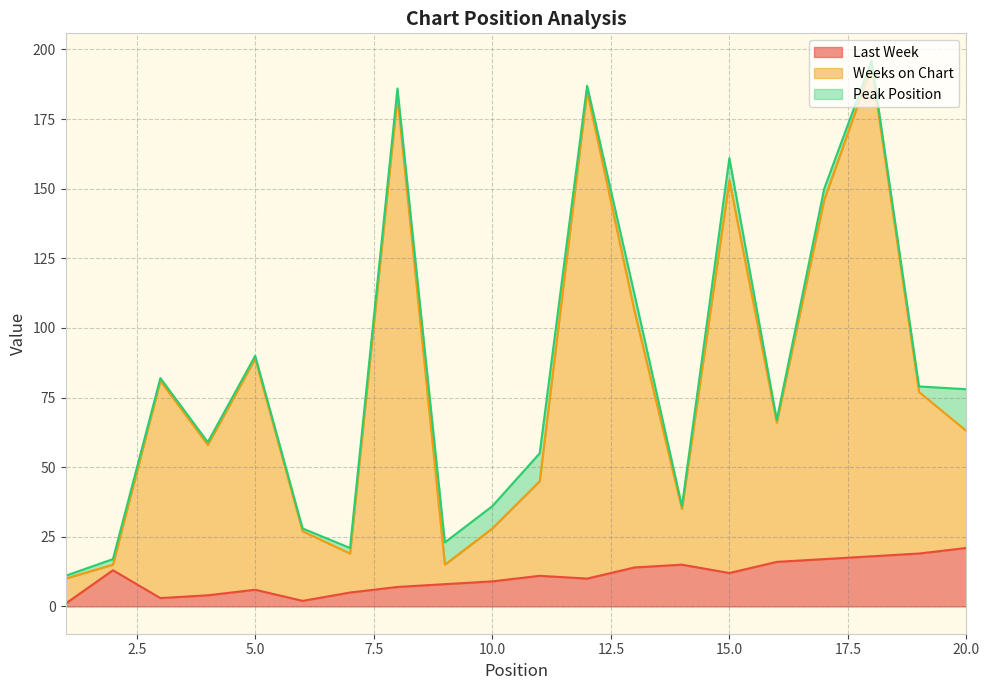

How many lines are shown in the chart?

3